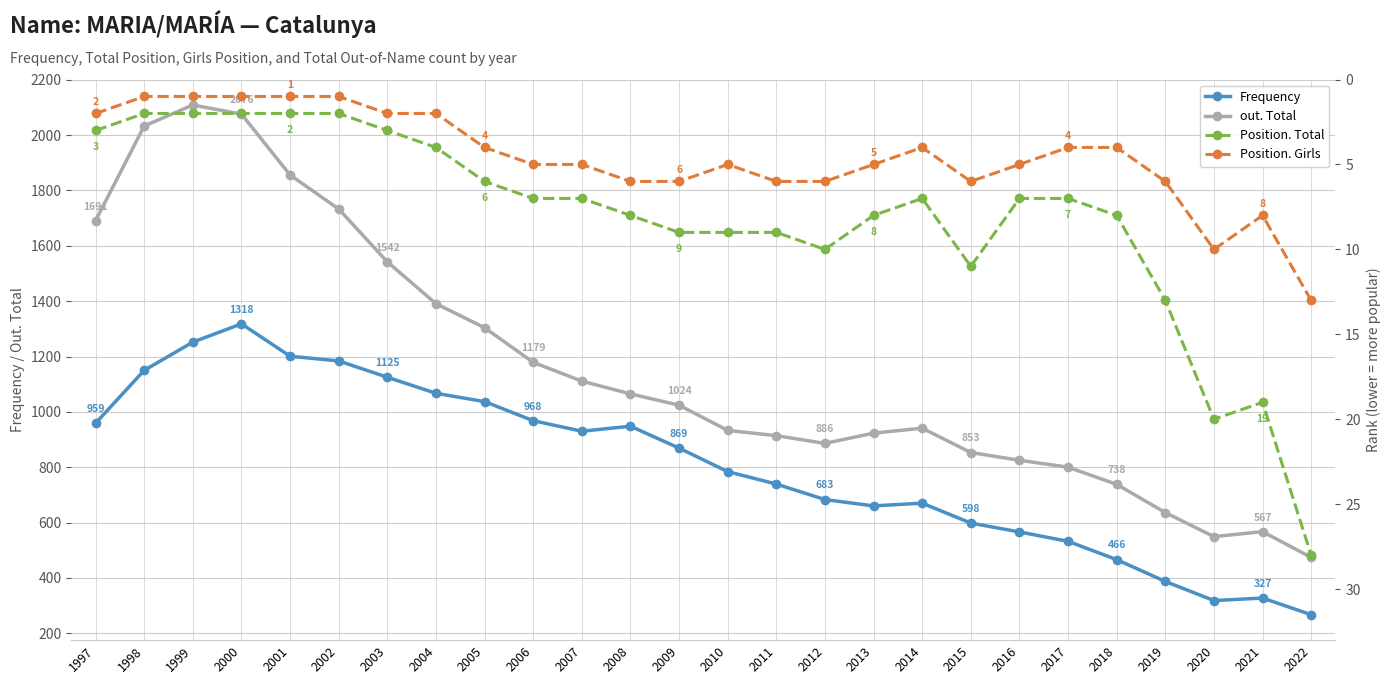

Between 2015 and 2012, which is larger?

2012